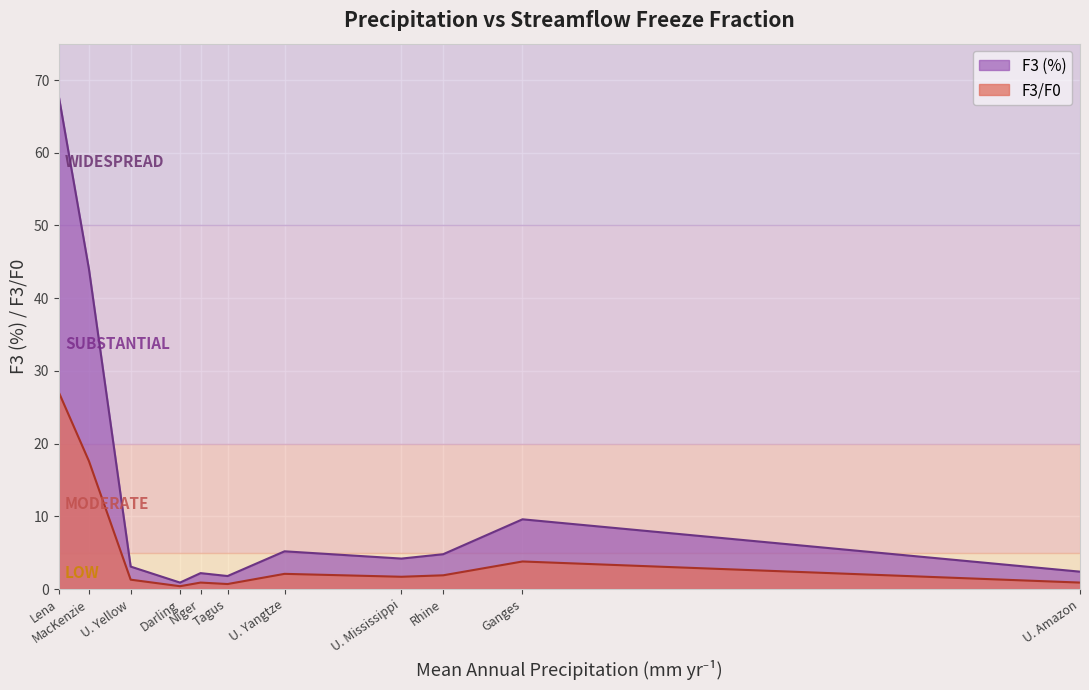

What is the total value across all series at U. Amazon?

3.3